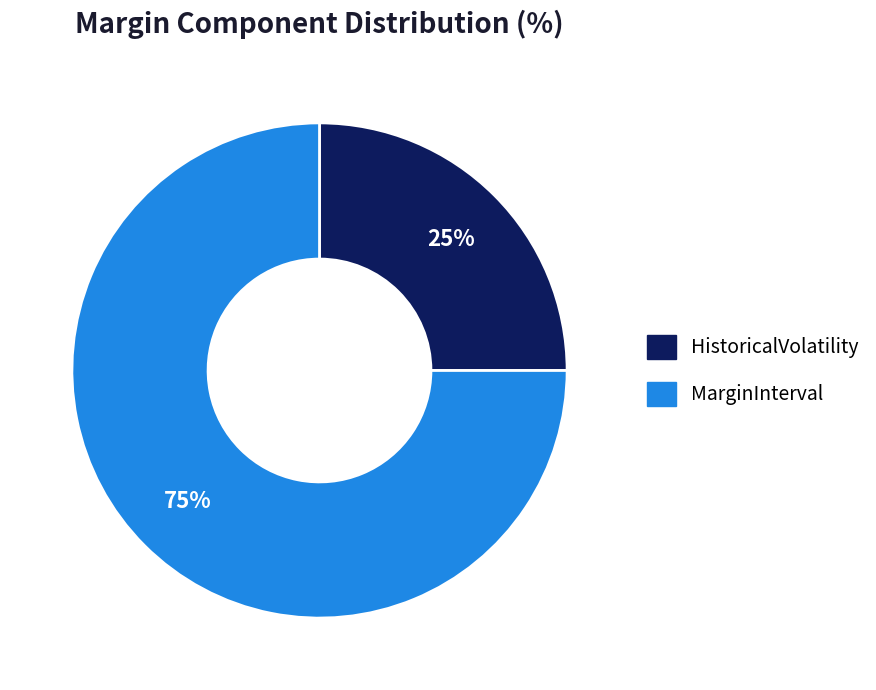

What percentage is the MarginInterval slice, to the nearest percent?

75%